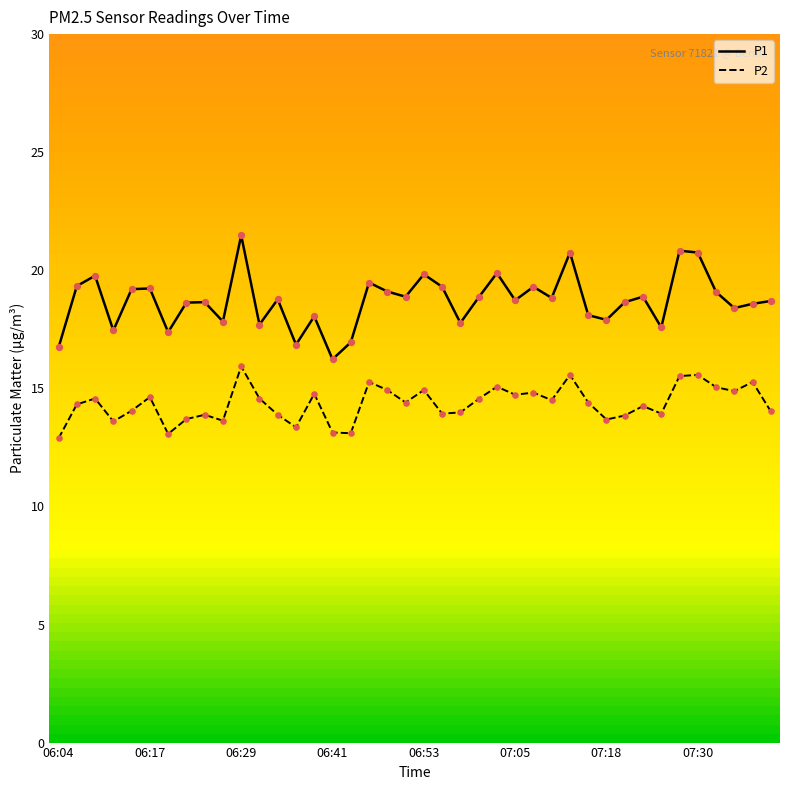

Which series has the largest range (max minus min)?

P1